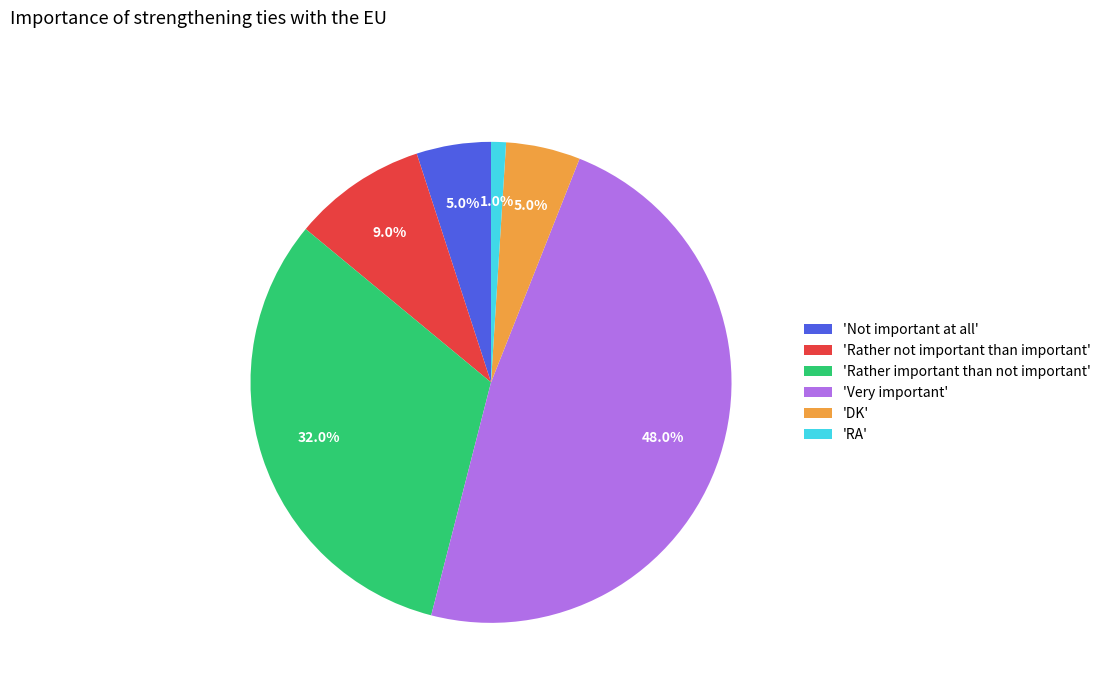

Count the number of slices in the pie.

6